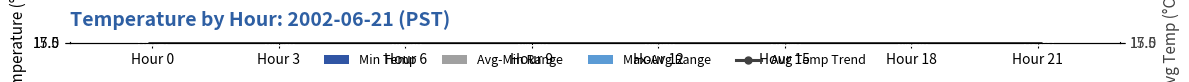

Reading left to right, what are all the values shown in this chart?

Min Temp: Hour 0=15.3	Hour 3=15.3	Hour 6=15.3	Hour 9=15.9	Hour 12=15.9	Hour 15=15.8	Hour 18=15.8	Hour 21=15.8
Avg-Min Range: Hour 0=0.3	Hour 3=0.2	Hour 6=0.2	Hour 9=0.0	Hour 12=0.0	Hour 15=0.0	Hour 18=0.0	Hour 21=0.0
Max-Avg Range: Hour 0=0.2	Hour 3=0.2	Hour 6=0.2	Hour 9=0.0	Hour 12=0.0	Hour 15=0.0	Hour 18=0.0	Hour 21=0.0
Avg Temp Trend: Hour 0=15.7	Hour 3=15.6	Hour 6=15.6	Hour 9=15.9	Hour 12=15.9	Hour 15=15.8	Hour 18=15.8	Hour 21=15.8